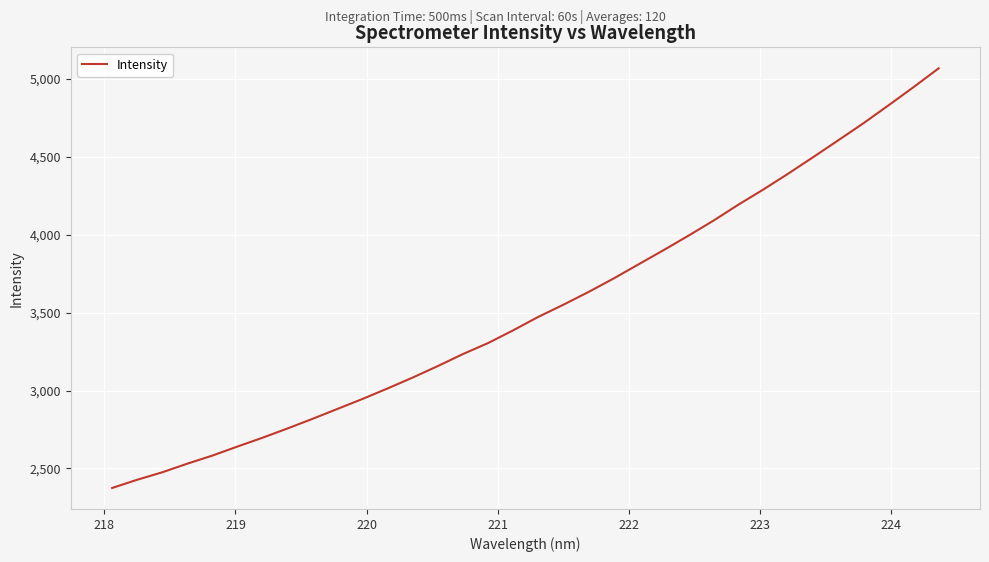

What is the greatest value displayed?

5067.9